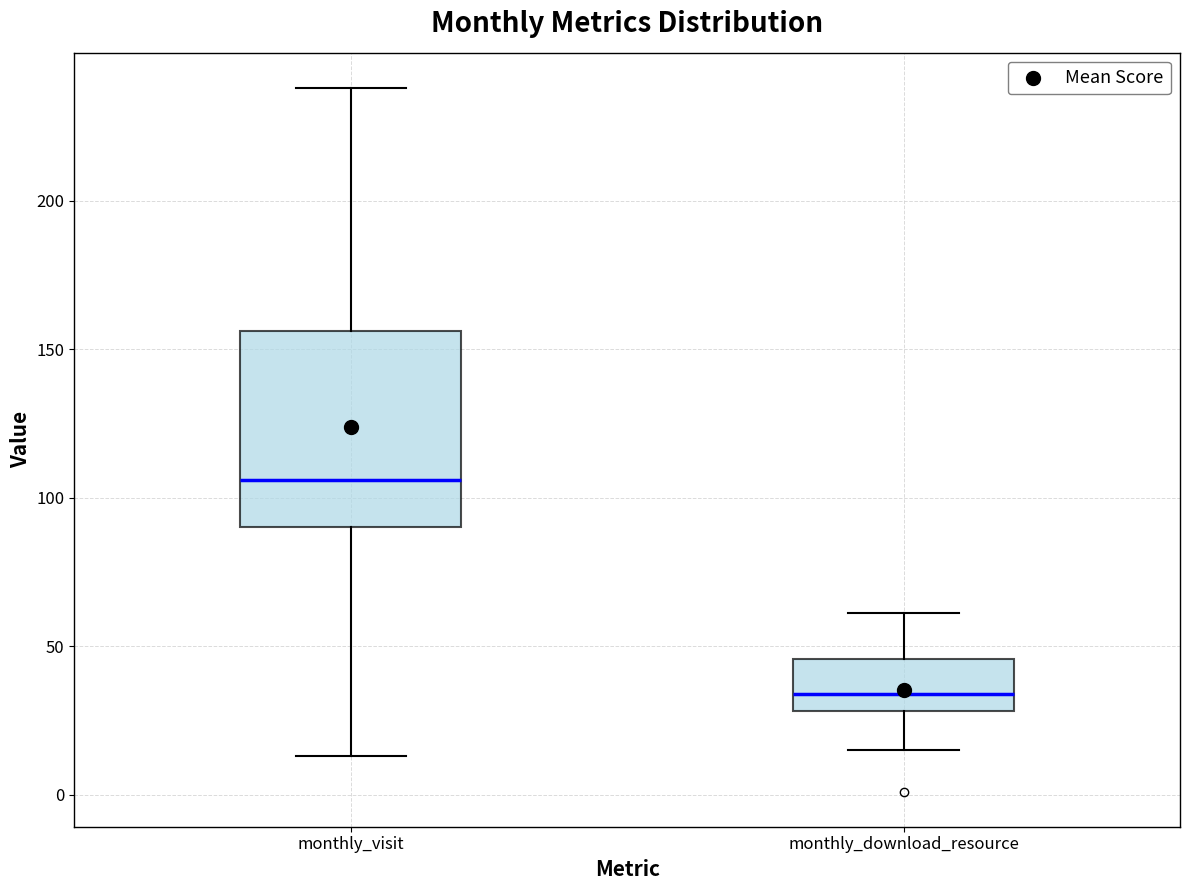

Reading left to right, transcribe this box plot: for each box, give where its median line is, the range the box spans, and where its two whiskers end, as read against the y-axis. The values are not printed on the chart, so give them approximately, as read against the axis.

monthly_visit: median 105, box 90 to 155, whiskers 15 to 240
monthly_download_resource: median 35, box 30 to 45, whiskers 15 to 60